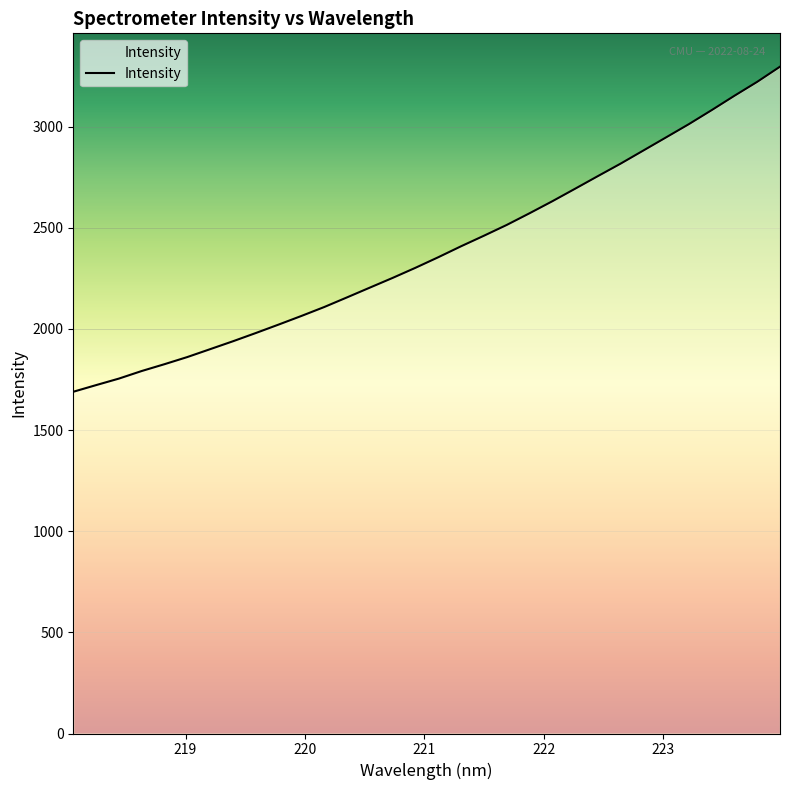

Count the number of values greater than 2354.

16